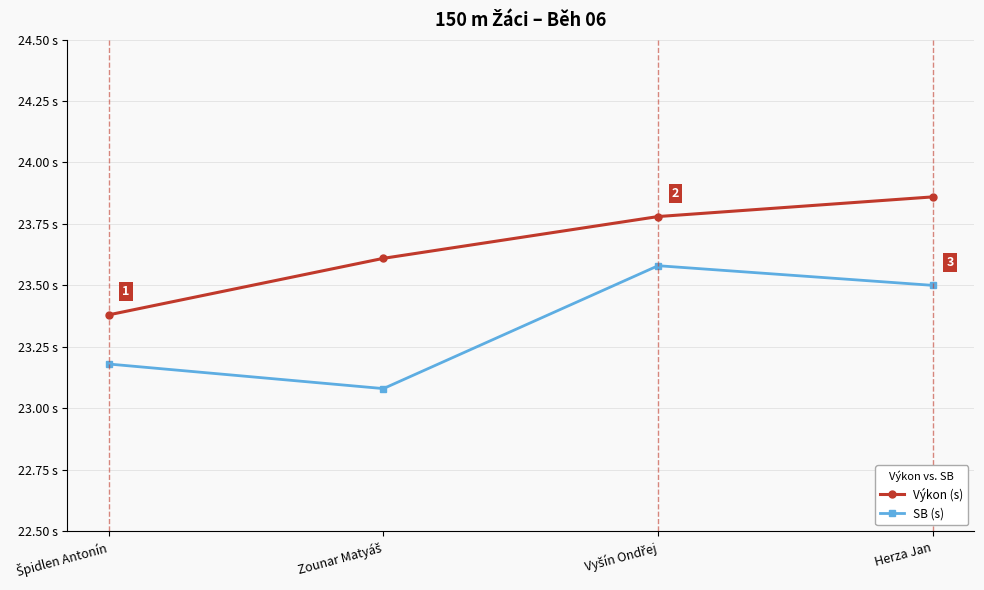

What is the difference between the second highest and minimum values in the Výkon (s) series?

0.4